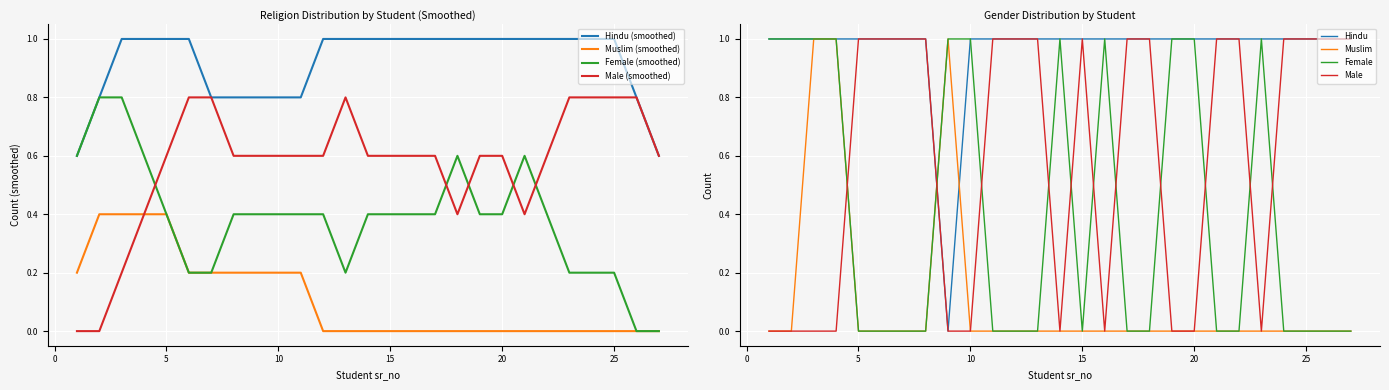

The value of Male at 20 is -1. True or false?

False